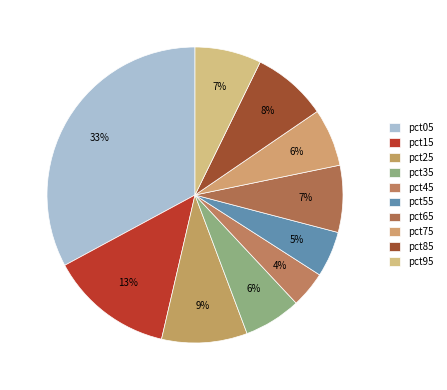

Does any single category account for the majority?

No